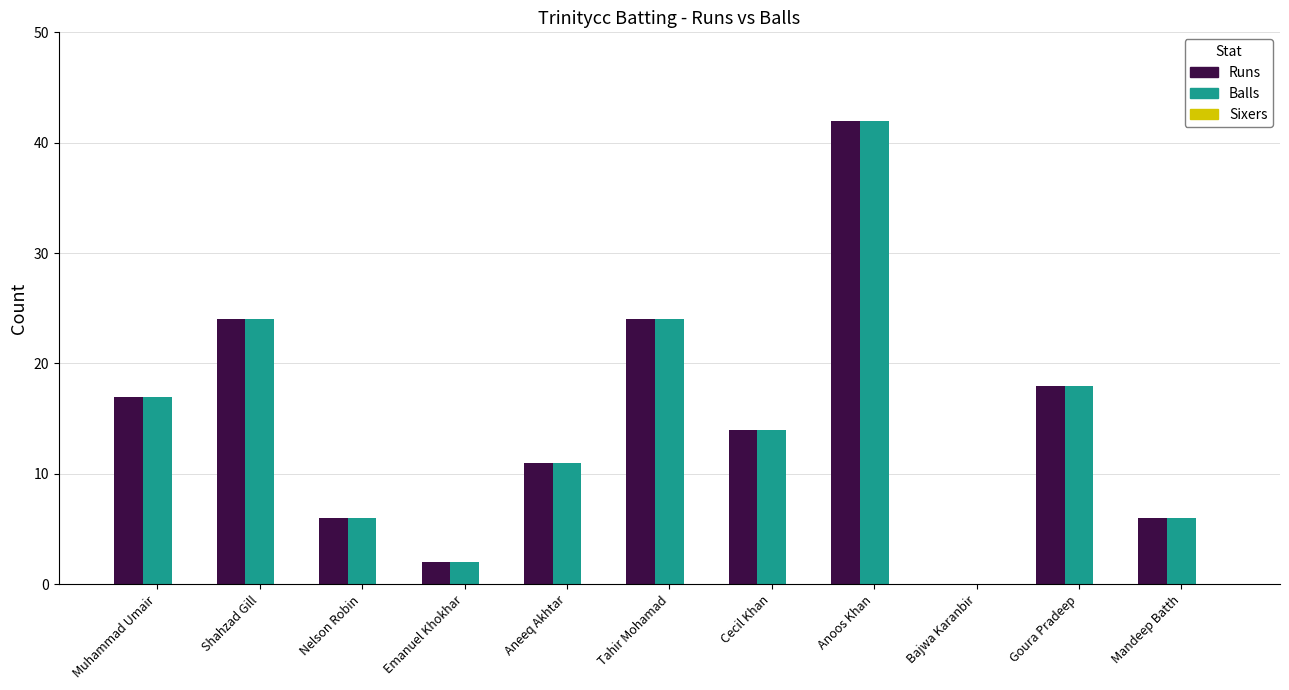

How many groups of bars are there?

11